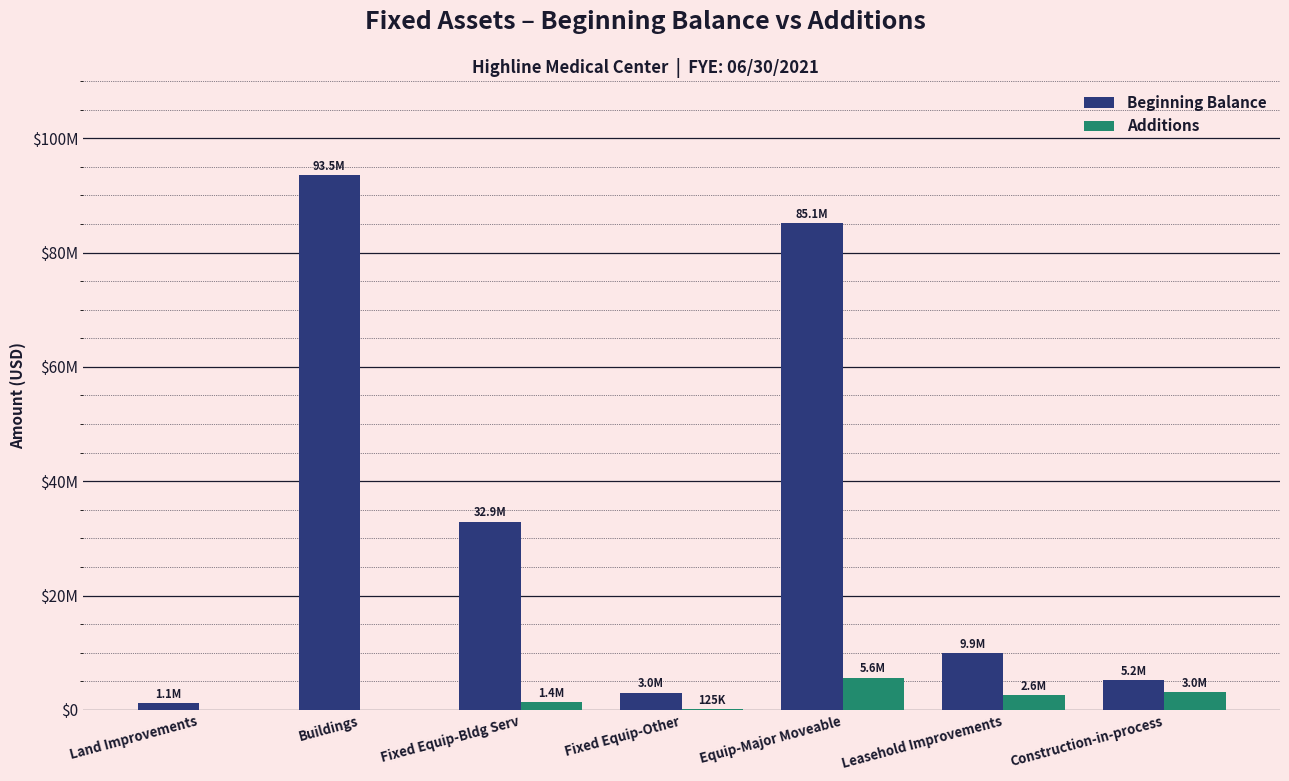

What is the difference between the maximum and minimum values in the Beginning Balance series?

92406466.1